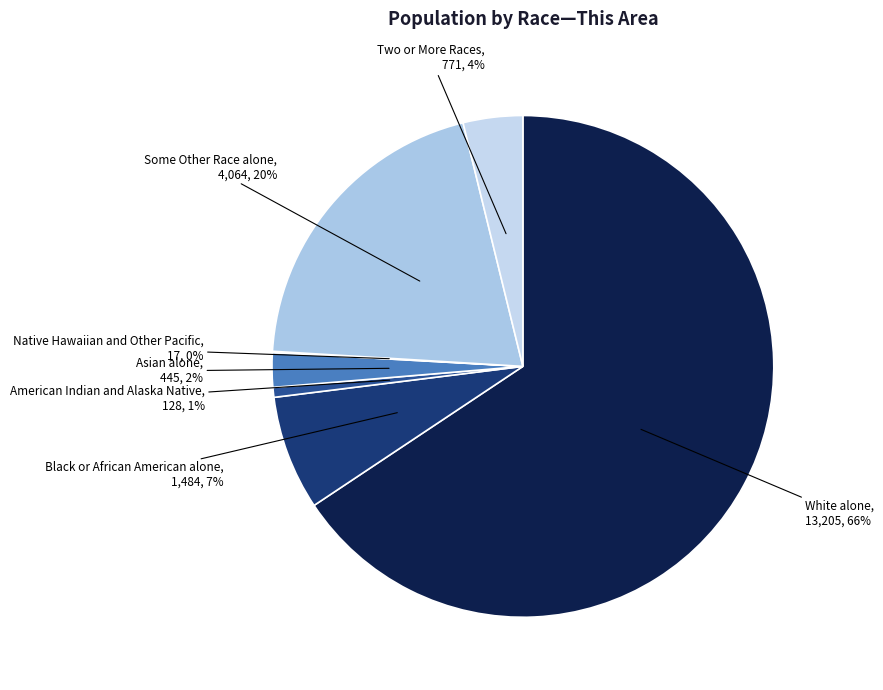

To the nearest percent, what portion does Asian alone represent?

2%